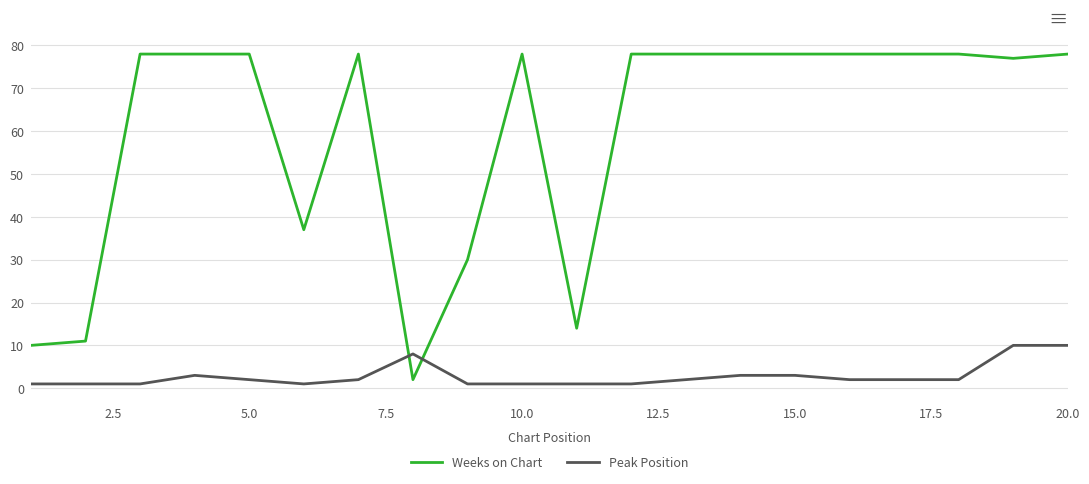

Which series has the largest total across all categories?

Weeks on Chart